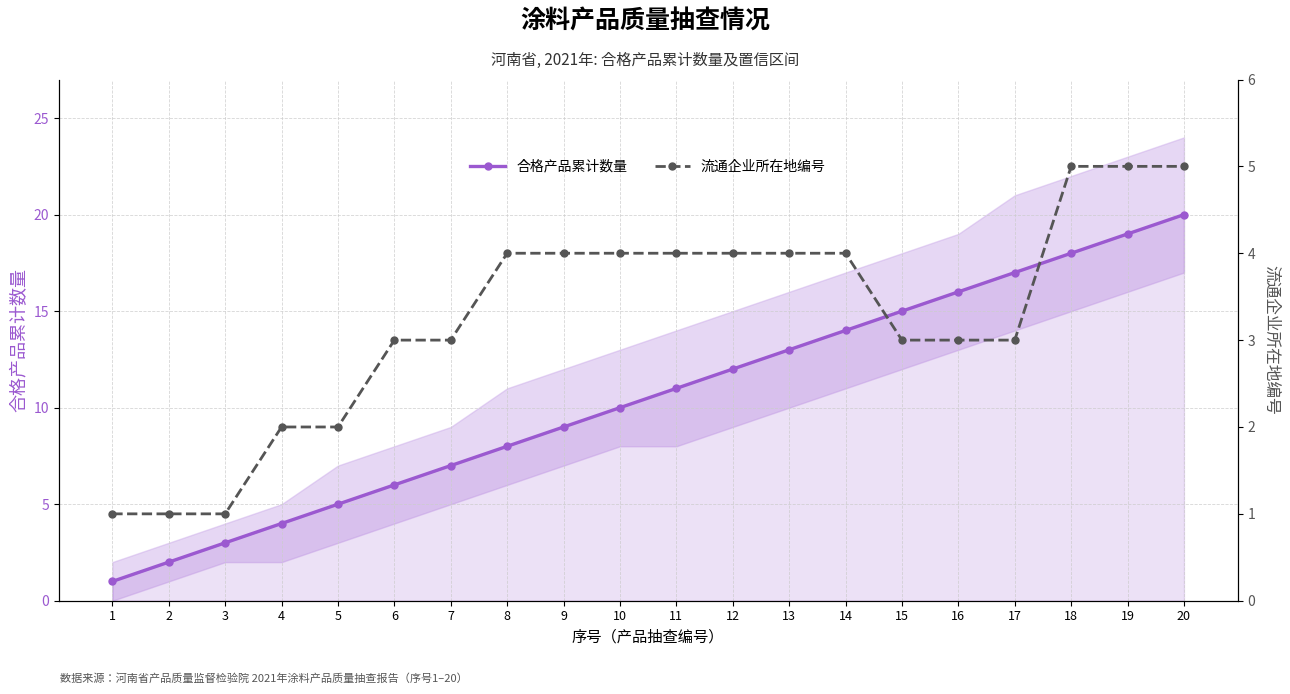

Which has a higher value, 6 or 20?

20